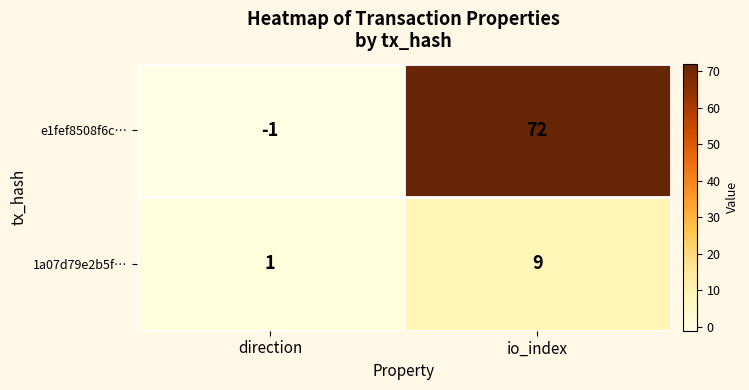

At which category does the chart reach its peak across all series?

io_index